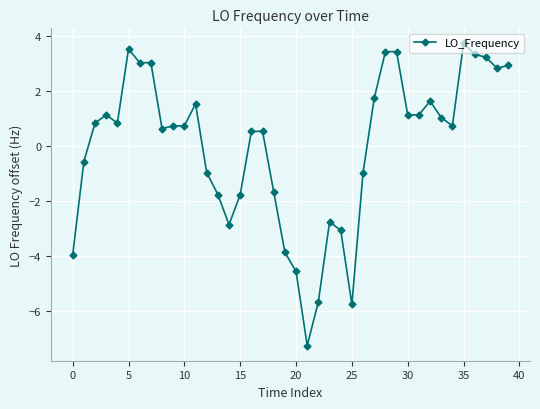

What is the greatest value displayed?

3.7